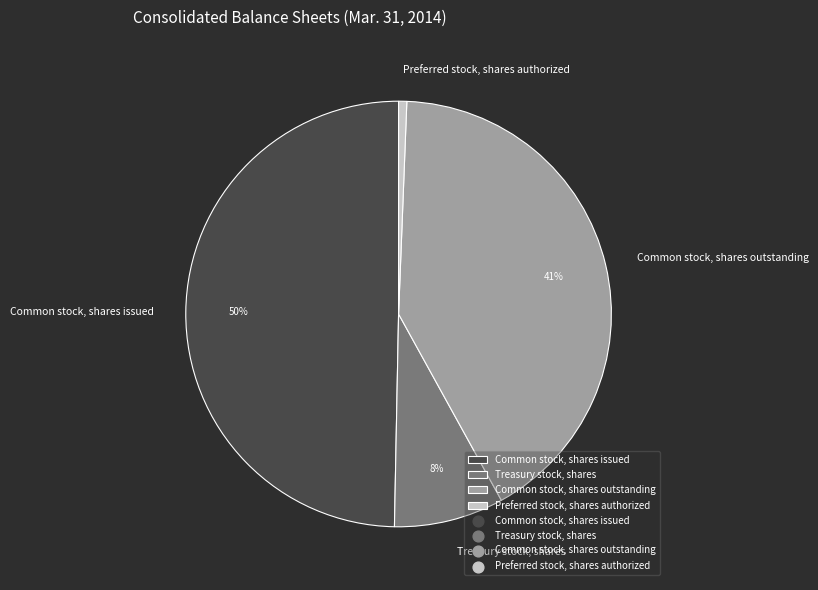

Which slice is the largest?

Common stock, shares issued